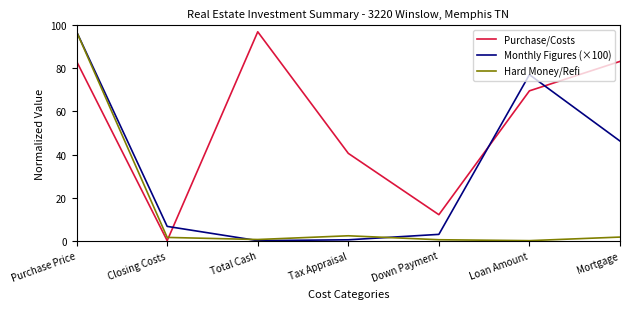

In Monthly Figures (×100), how many points are higher than both neighbors (excluding endpoints)?

1